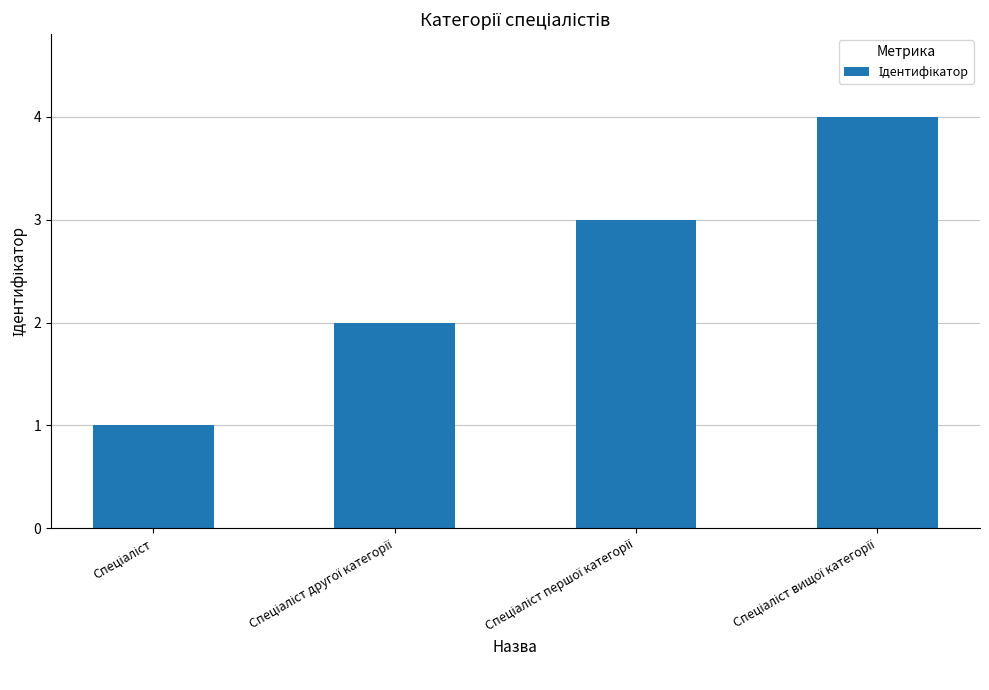

What is the maximum value shown in the chart?

4